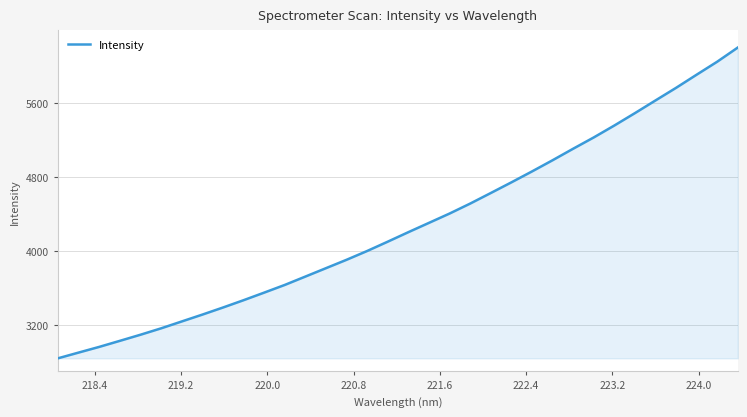

True or false: the data has more than 0 interior local peaks.

False